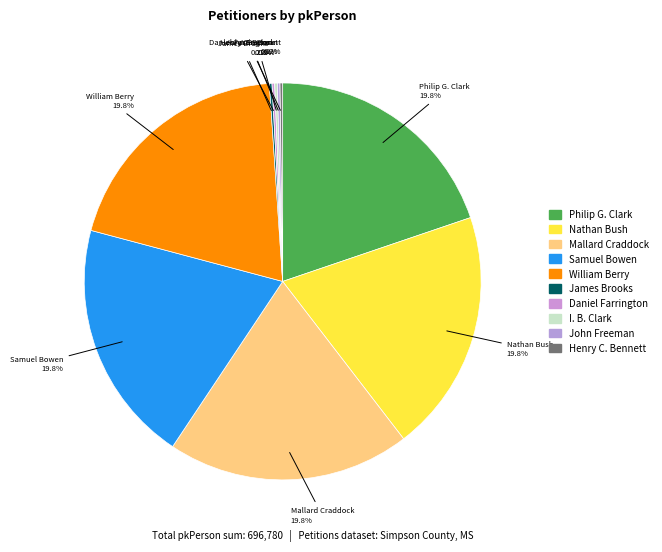

What percentage do Samuel Bowen and William Berry together represent?

39.6%